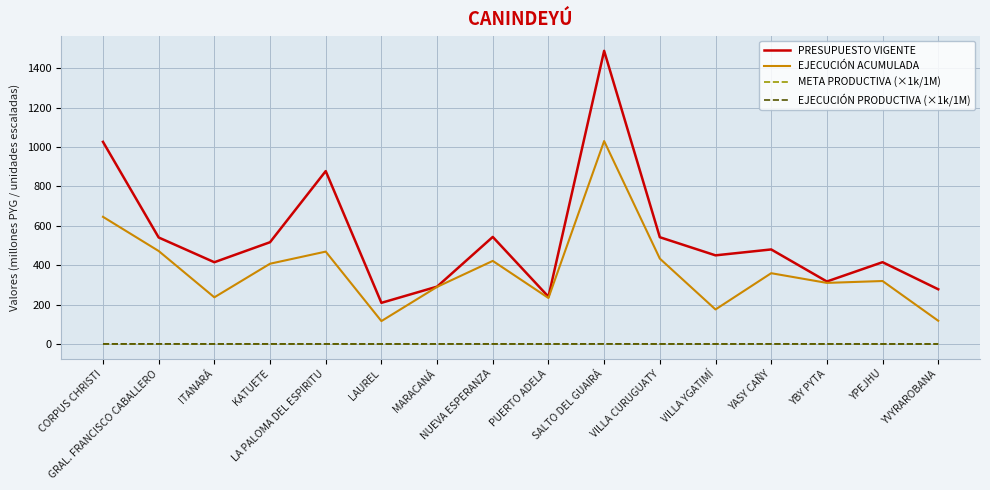

Which series has the largest total across all categories?

PRESUPUESTO VIGENTE